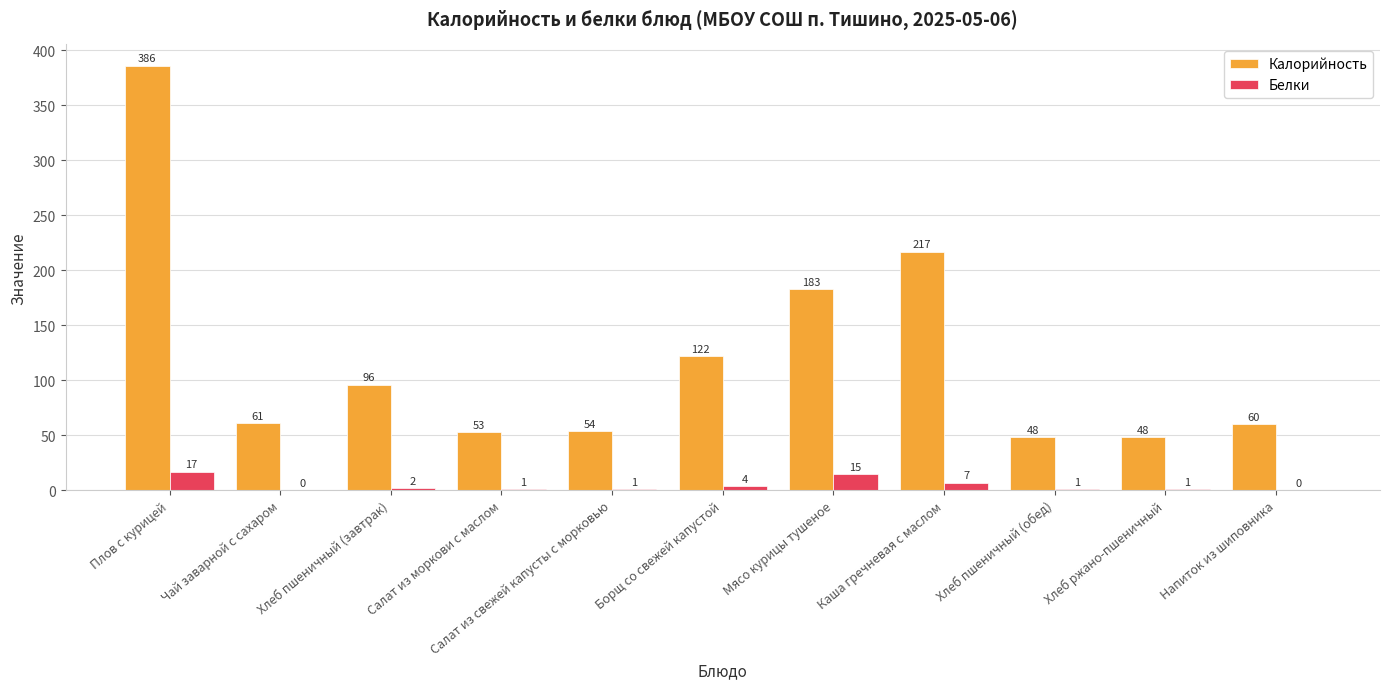

Count the number of data series in this chart.

2